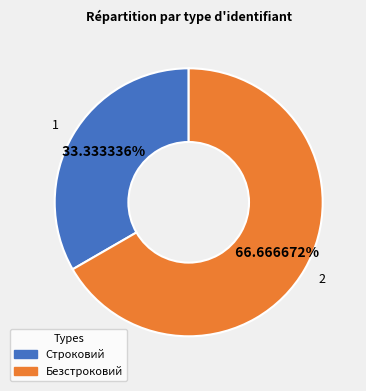

True or false: Строковий accounts for 22% of the total.

False